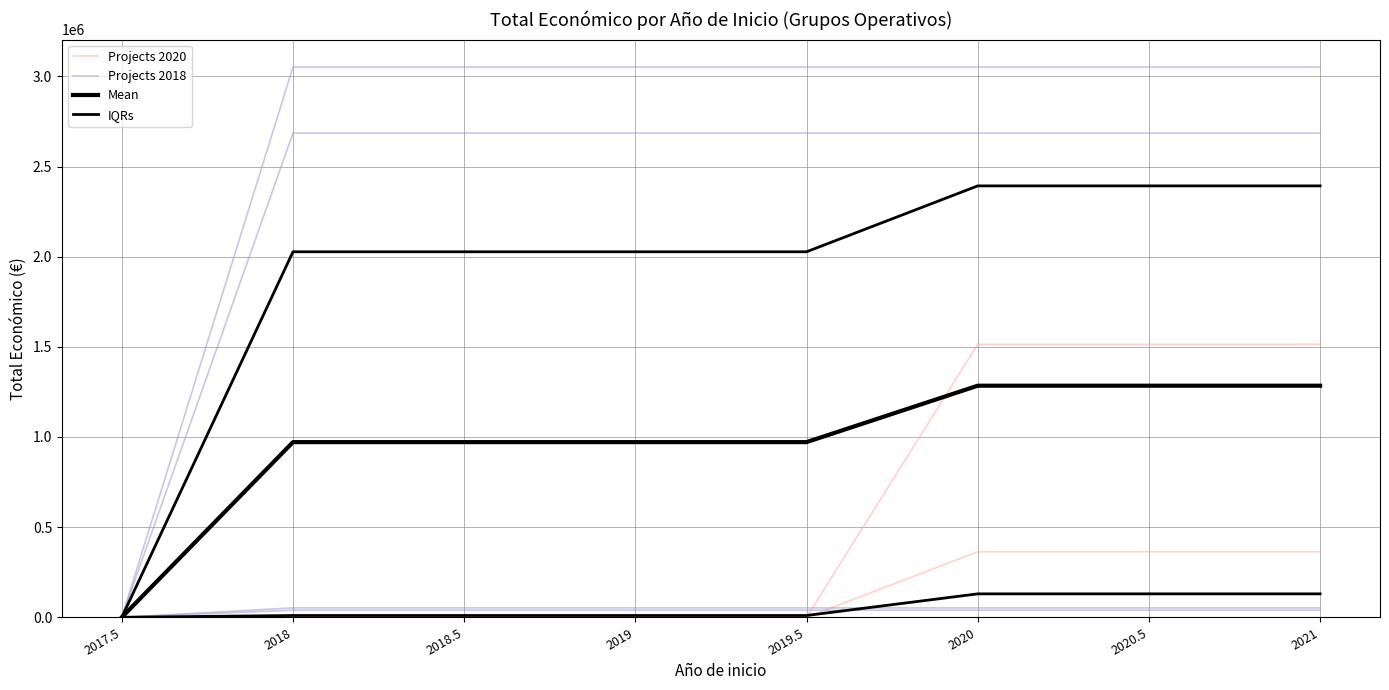

True or false: Projects 2018 and IQRs intersect in this chart.

False